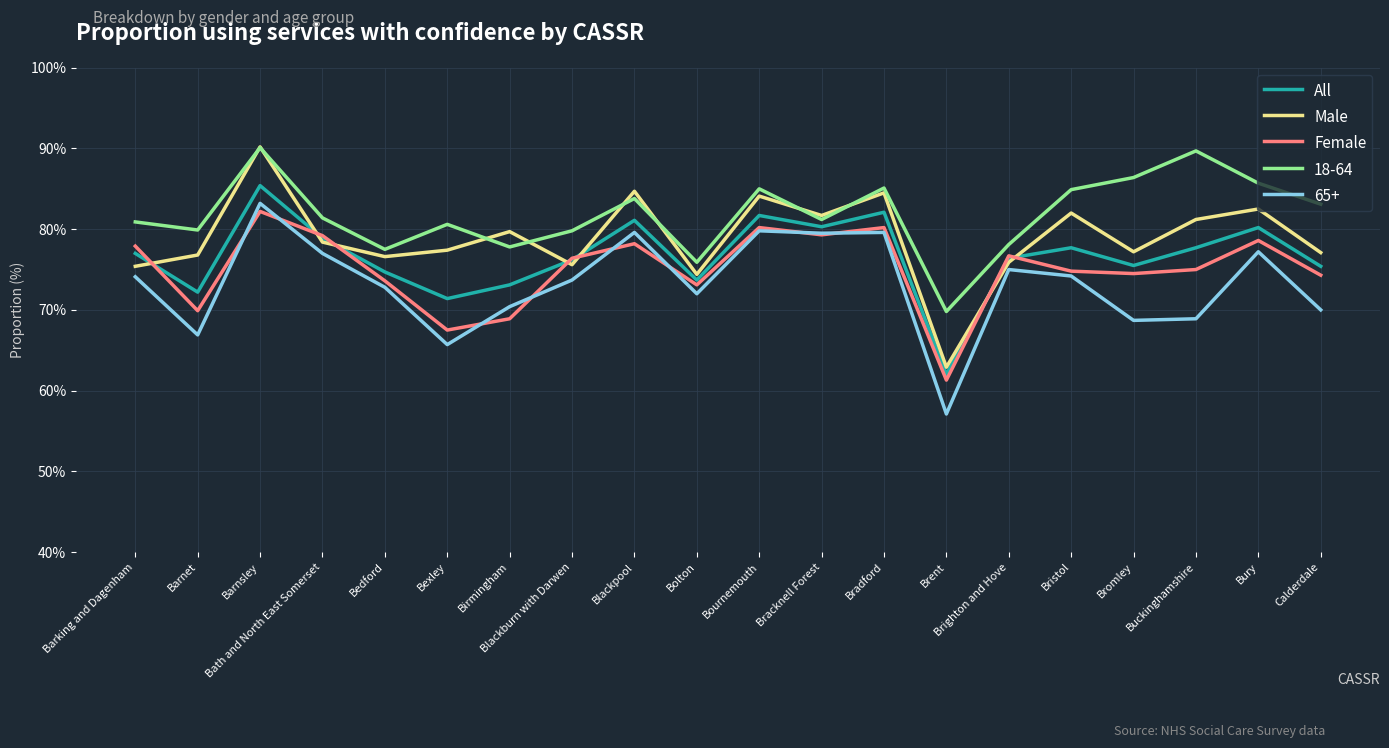

At which category is the sum across all series the highest?

Barnsley